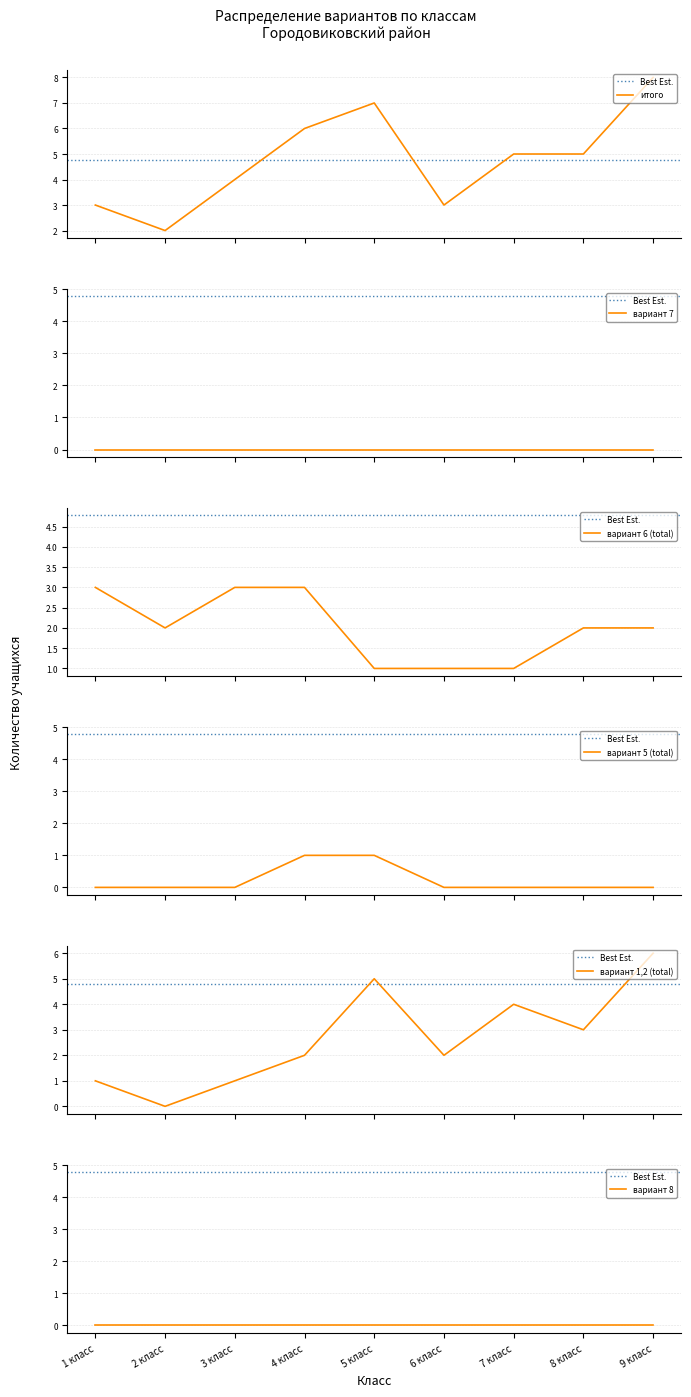

What is the value of the вариант 1,2 (total) point at the 5th from the left?

5